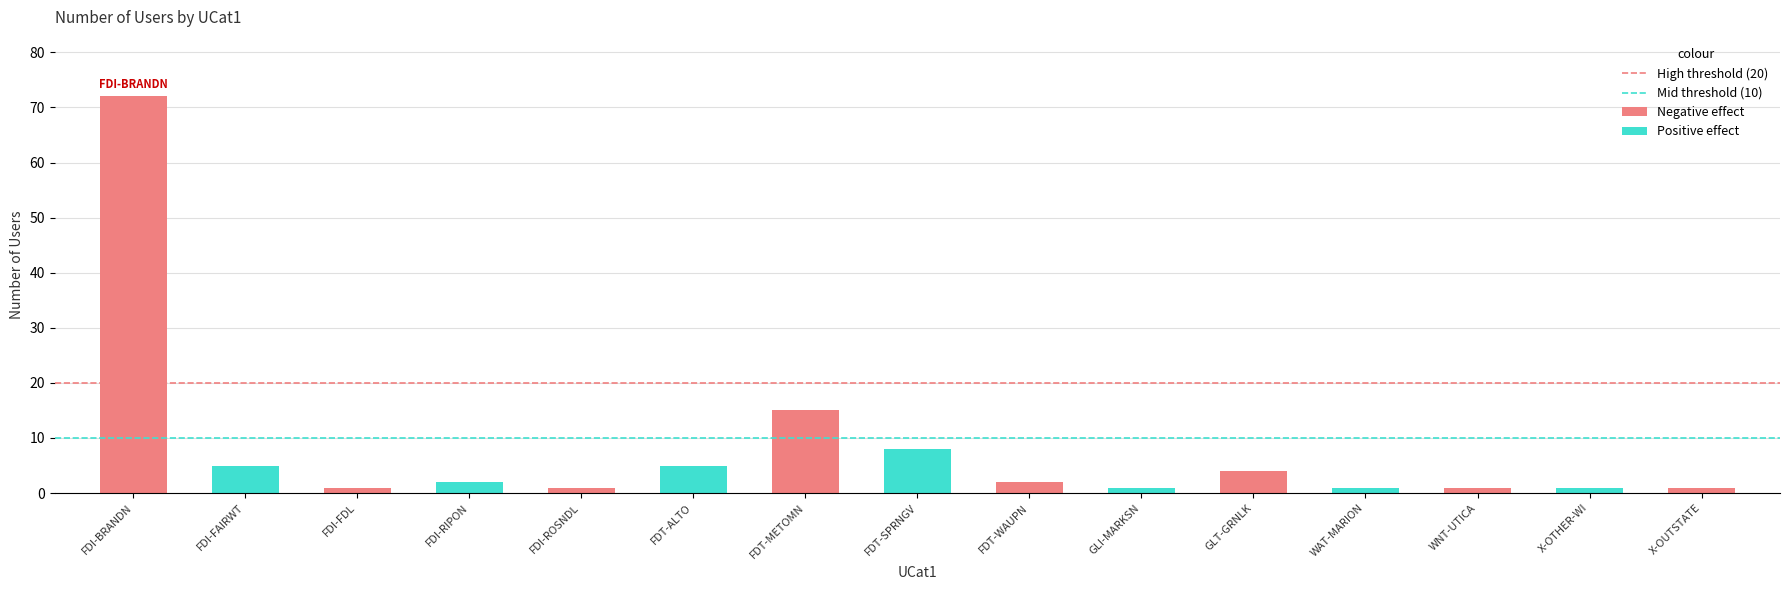

Approximately how many times larger is the value at FDI-FAIRWT compared to FDI-FDL?

5.0